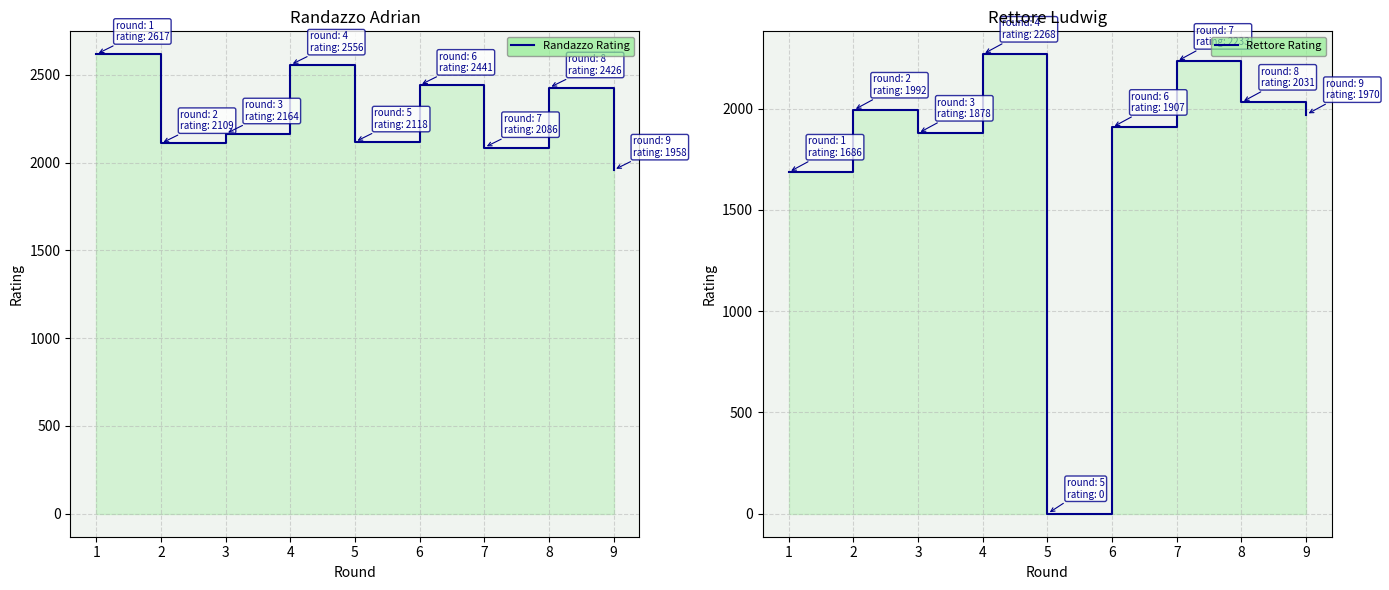

The Randazzo Rating series shows 2164 at 3. True or false?

True